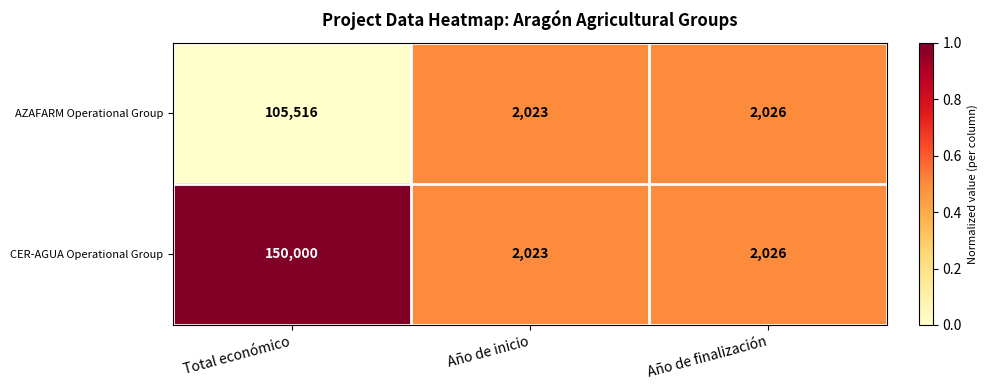

How many distinct data groups are displayed?

2